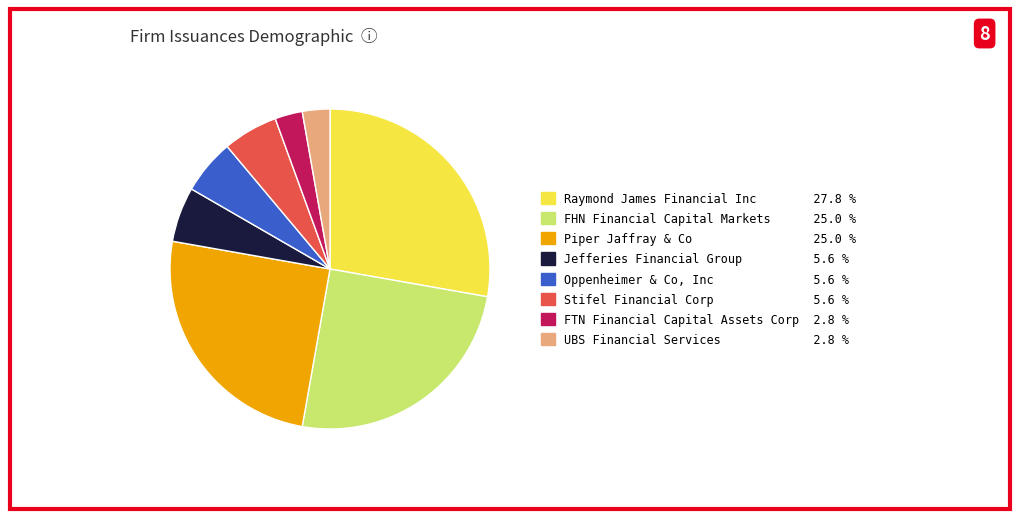

Combined, do FHN Financial Capital Markets and Oppenheimer & Co, Inc account for over 50%?

No